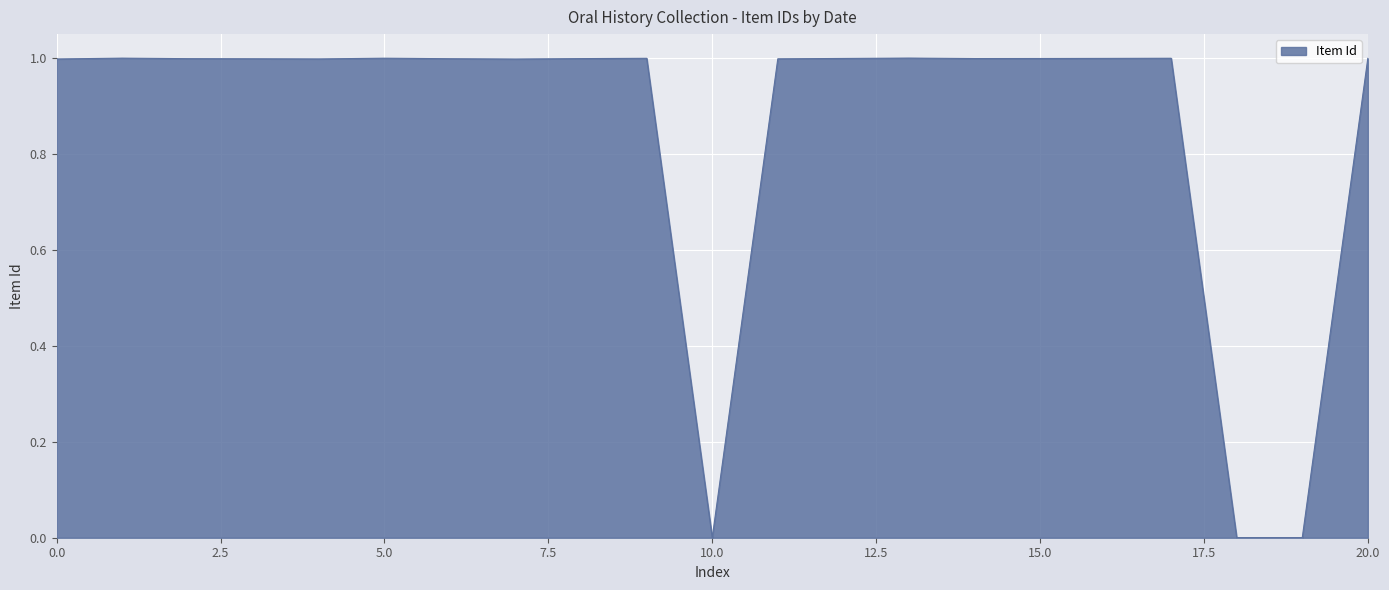

What is the difference between the maximum and minimum values?

1.0